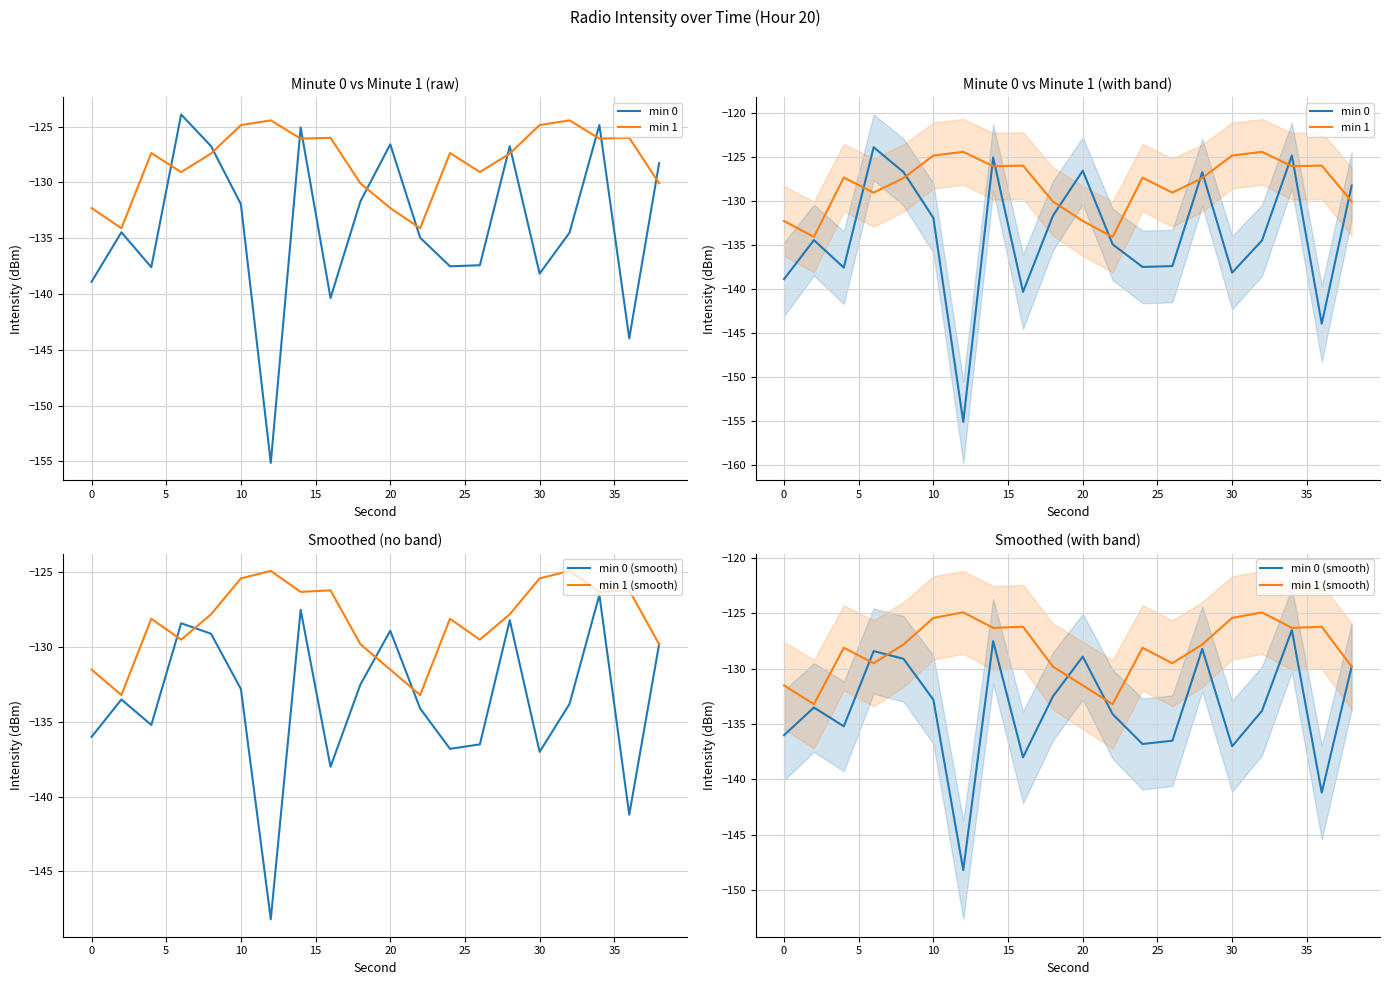

What is the label of the 5th point from the right?

30